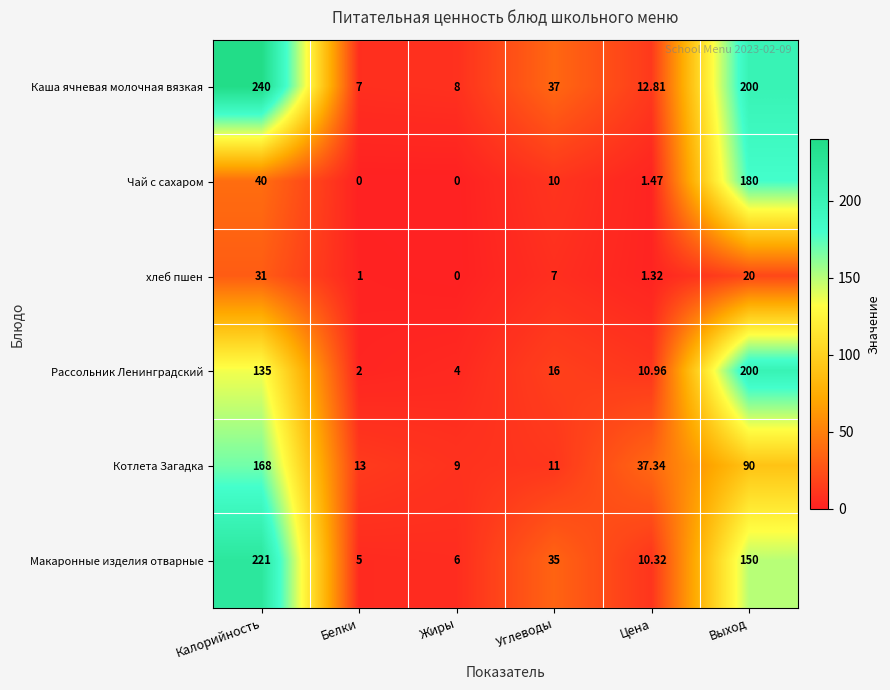

Which category has the highest value in the Котлета Загадка series?

Калорийность